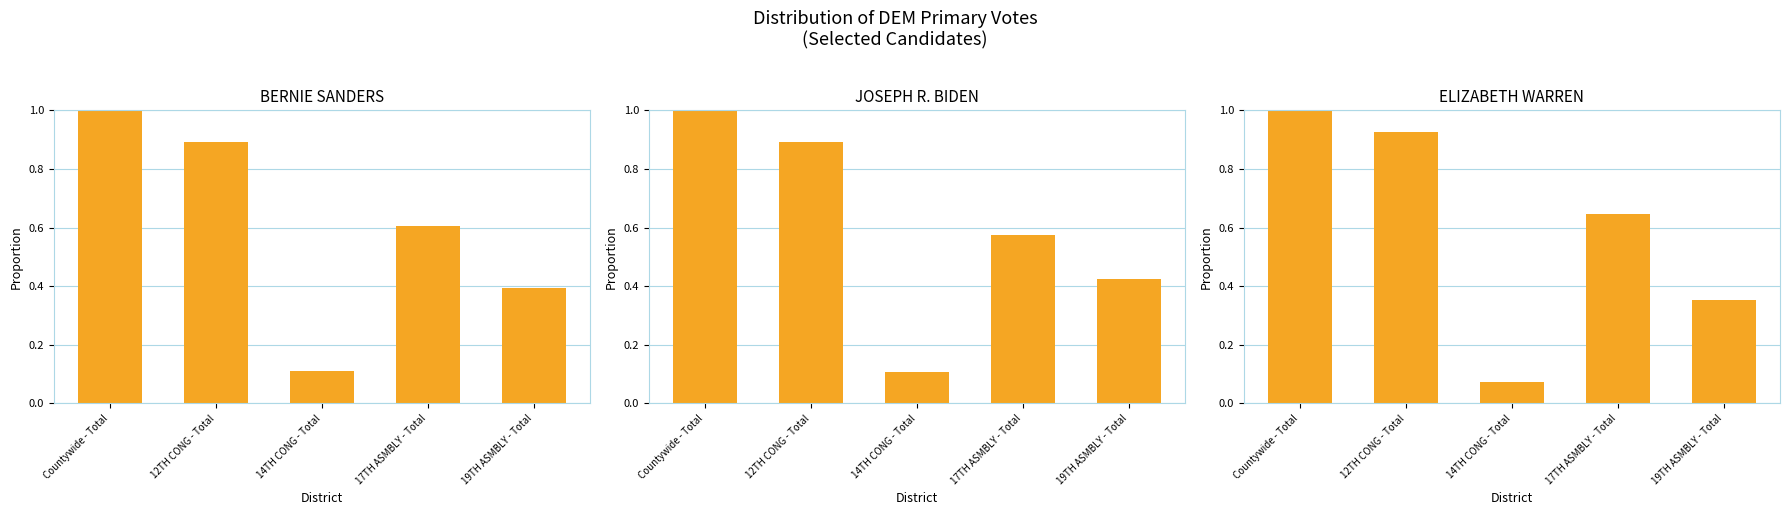

What is the difference between the maximum and second lowest values in the ELIZABETH WARREN series?

0.6